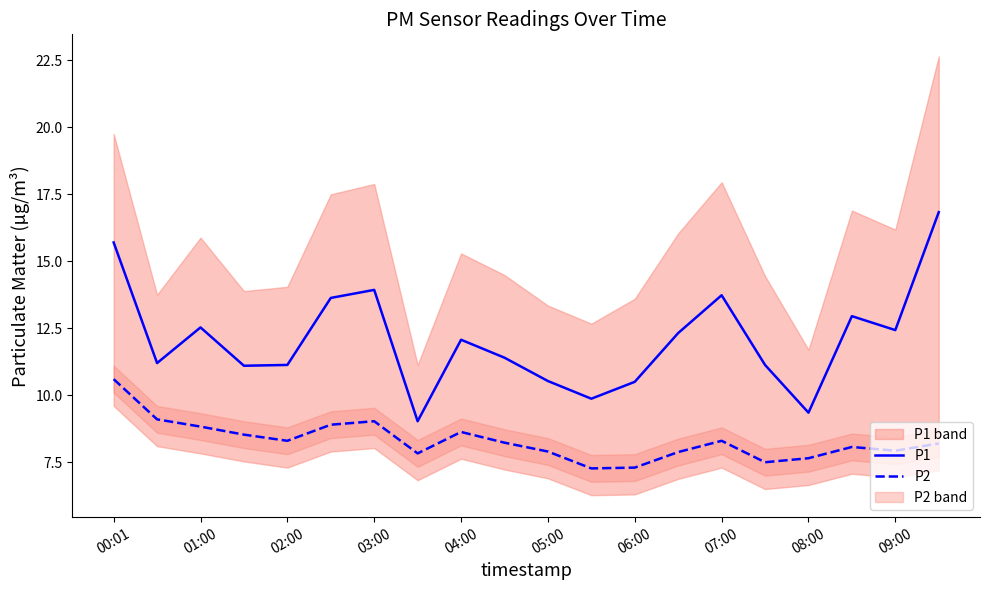

Reading left to right, transcribe all the data shown in this chart.

P1: 15.7	11.2	12.5	11.1	11.1	13.6	13.9	9.0	12.1	11.4	10.5	9.9	10.5	12.3	13.7	11.1	9.3	12.9	12.4	16.8
P2: 10.6	9.1	8.8	8.5	8.3	8.9	9.0	7.8	8.6	8.2	7.9	7.3	7.3	7.9	8.3	7.5	7.7	8.1	7.9	8.2